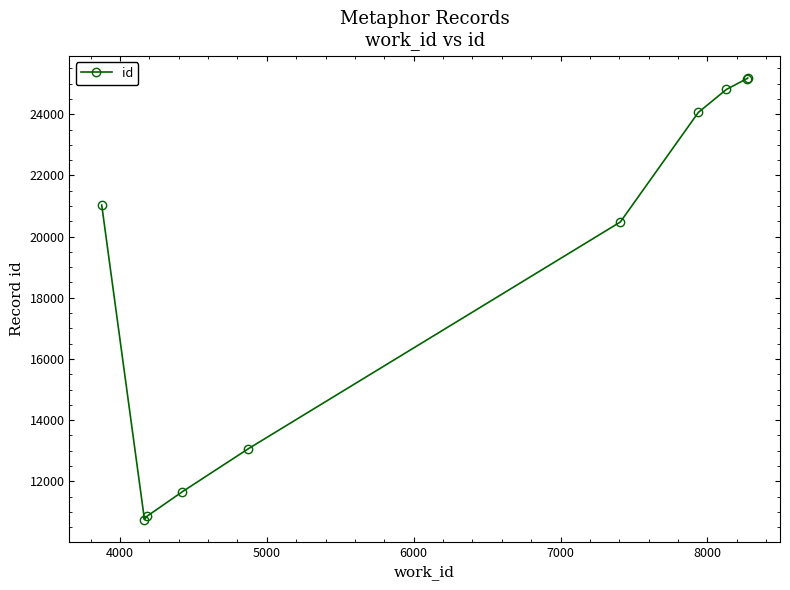

What is the average value?

18706